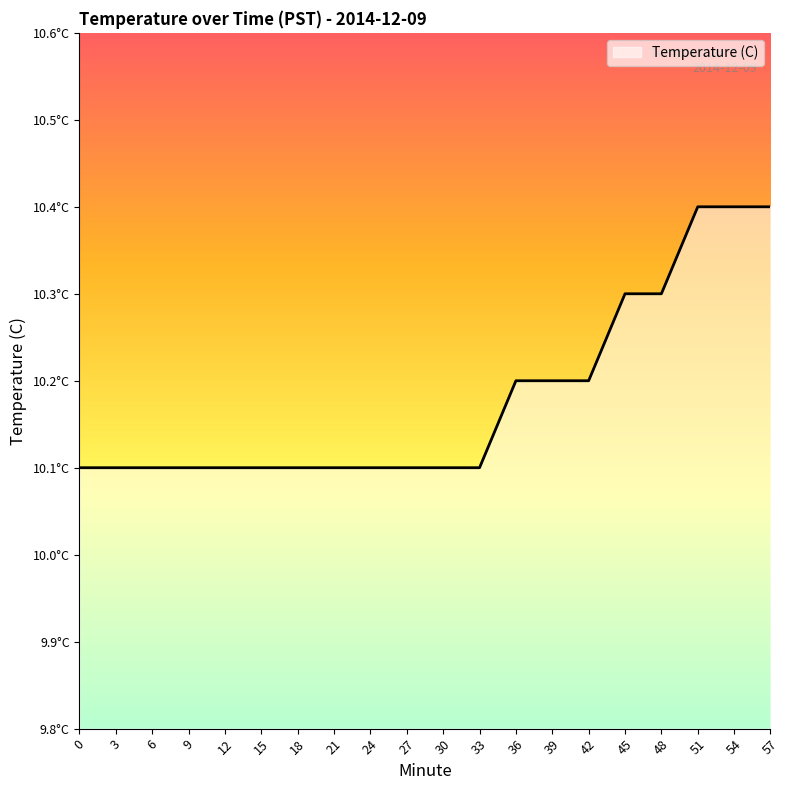

The value at 15 is 10.1. True or false?

True